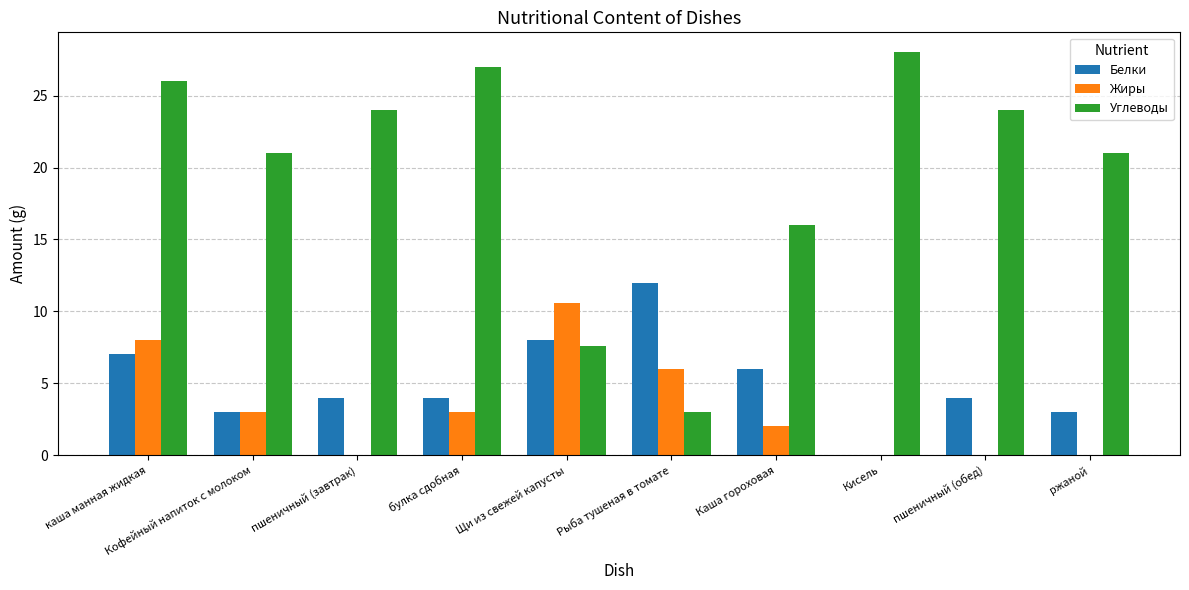

Count the Жиры values in the range 0 to 6.

8